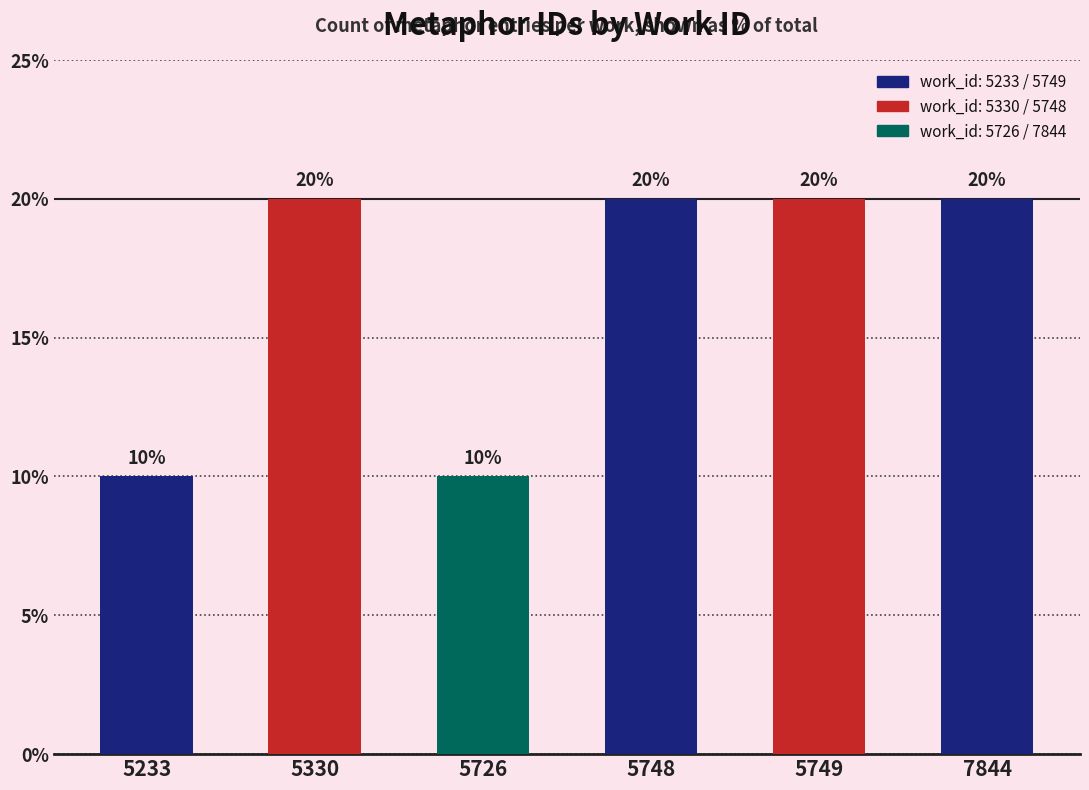

Reading left to right, transcribe all the data shown in this chart.

10	20	10	20	20	20